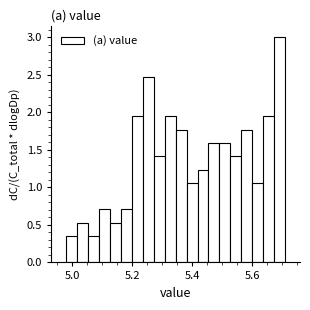

Around what value on the x-axis is the tallest bar? Give the approximate position of its centre, as read against the axis.

5.70